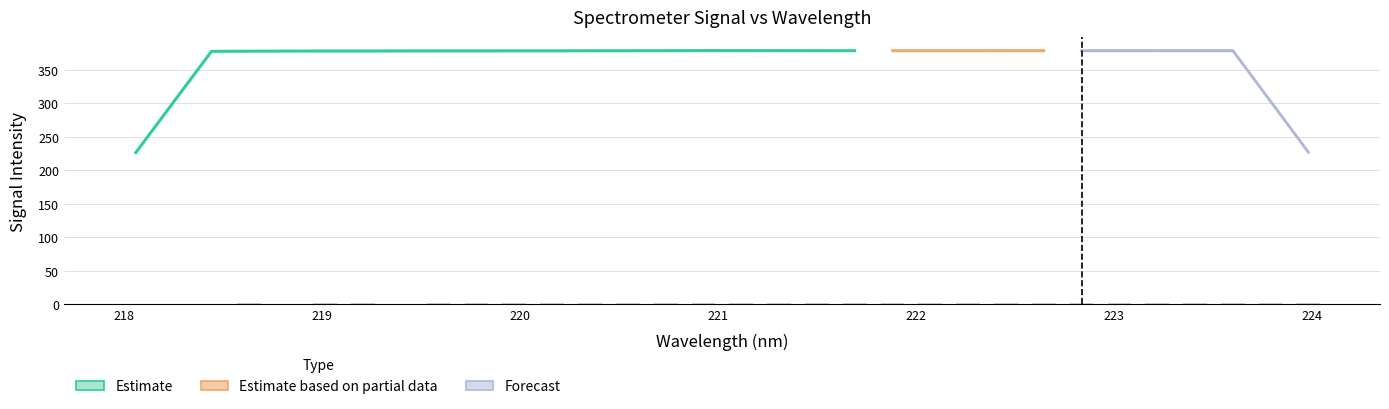

What is the value of the 14th bar from the left?

1.8